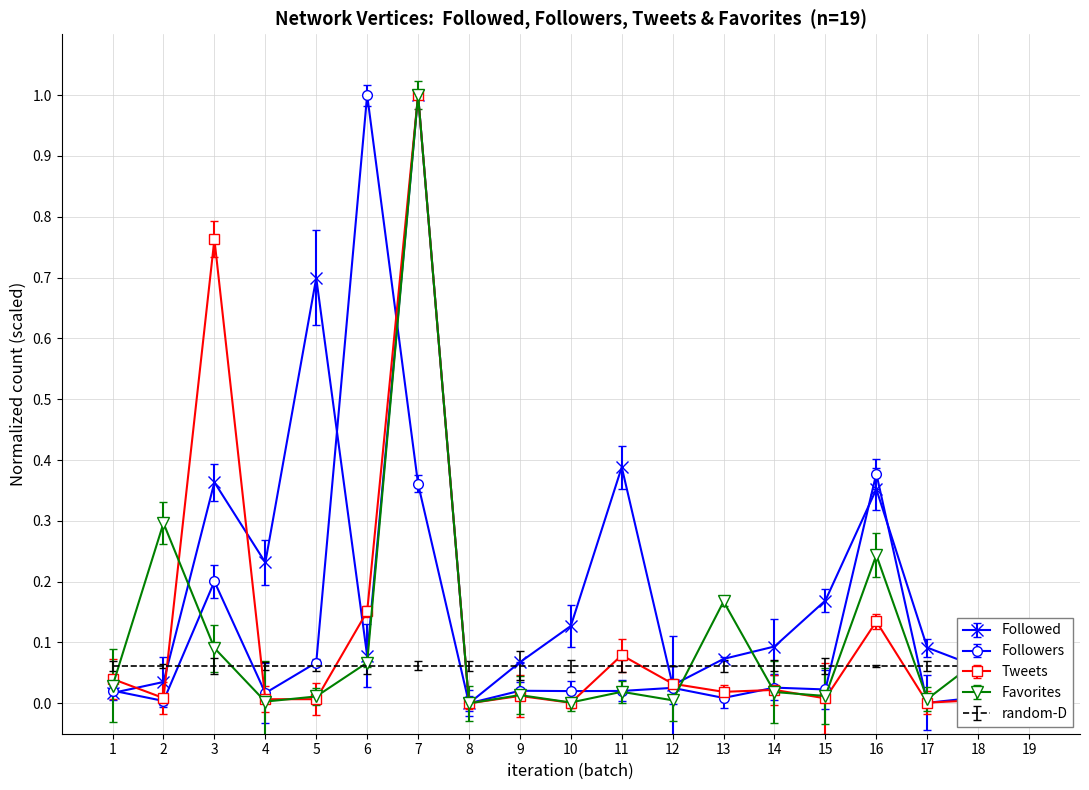

True or false: Tweets has more than 2 points higher than both neighbors.

True